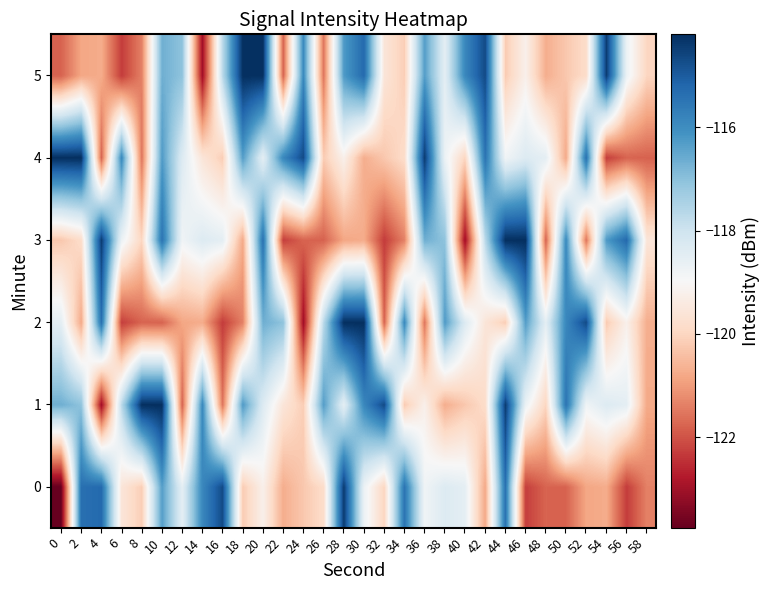

At 34, list the series in order from smallest to largest.

3, 1, 5, 4, 2, 0